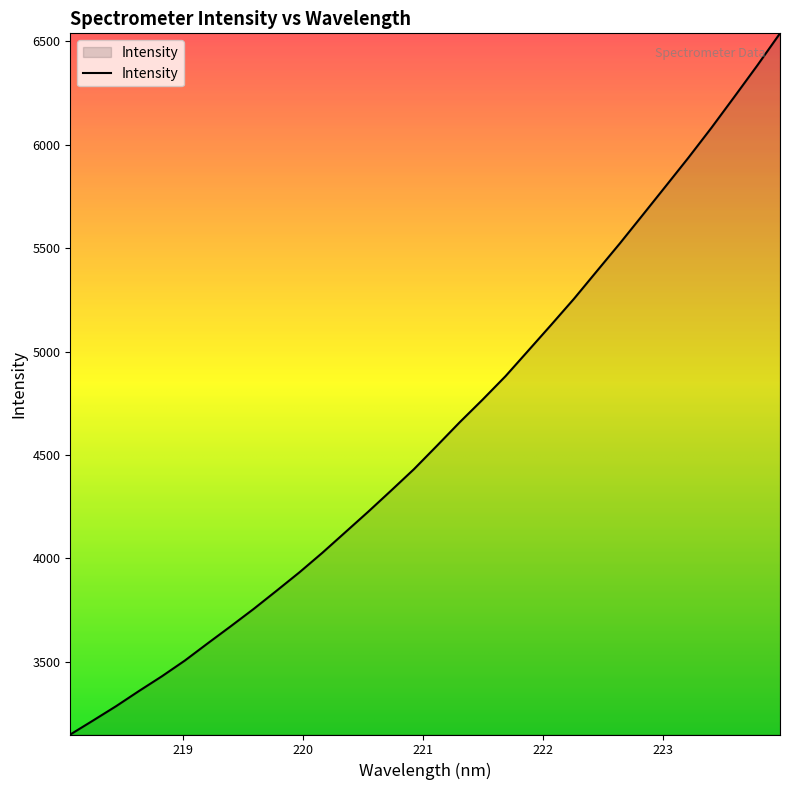

What is the difference between the maximum and minimum values?

3389.8